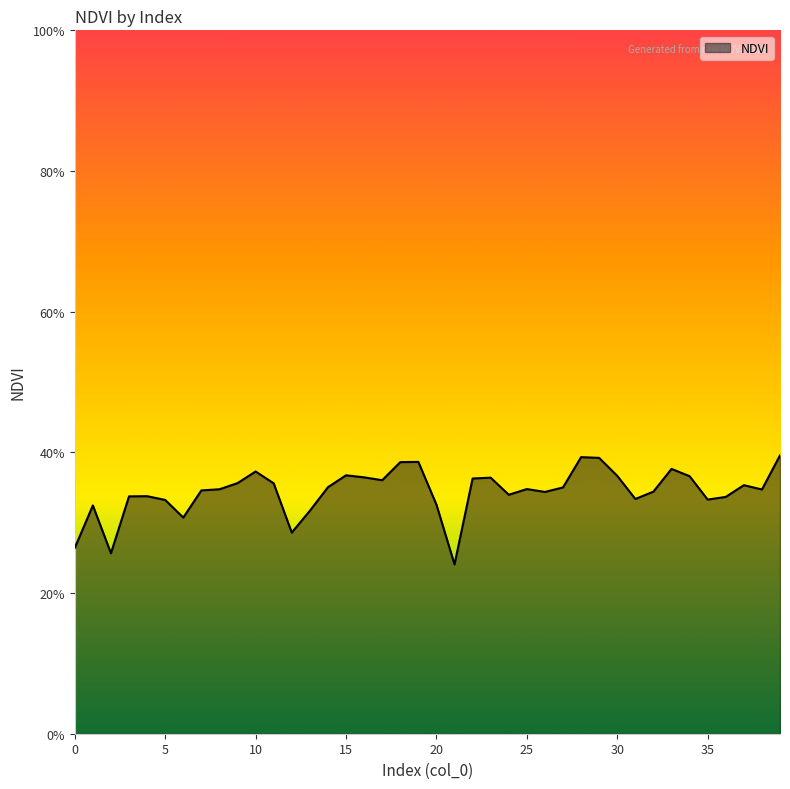

Reading left to right, transcribe all the data shown in this chart.

0=0.3	1=0.3	2=0.3	3=0.3	4=0.3	5=0.3	6=0.3	7=0.3	8=0.3	9=0.4	10=0.4	11=0.4	12=0.3	13=0.3	14=0.4	15=0.4	16=0.4	17=0.4	18=0.4	19=0.4	20=0.3	21=0.2	22=0.4	23=0.4	24=0.3	25=0.3	26=0.3	27=0.4	28=0.4	29=0.4	30=0.4	31=0.3	32=0.3	33=0.4	34=0.4	35=0.3	36=0.3	37=0.4	38=0.3	39=0.4